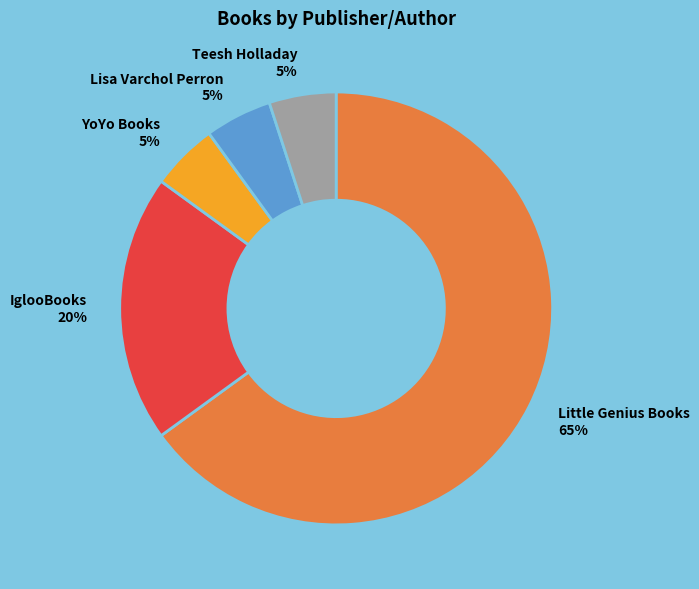

What percentage is the Lisa Varchol Perron slice, to the nearest percent?

5%